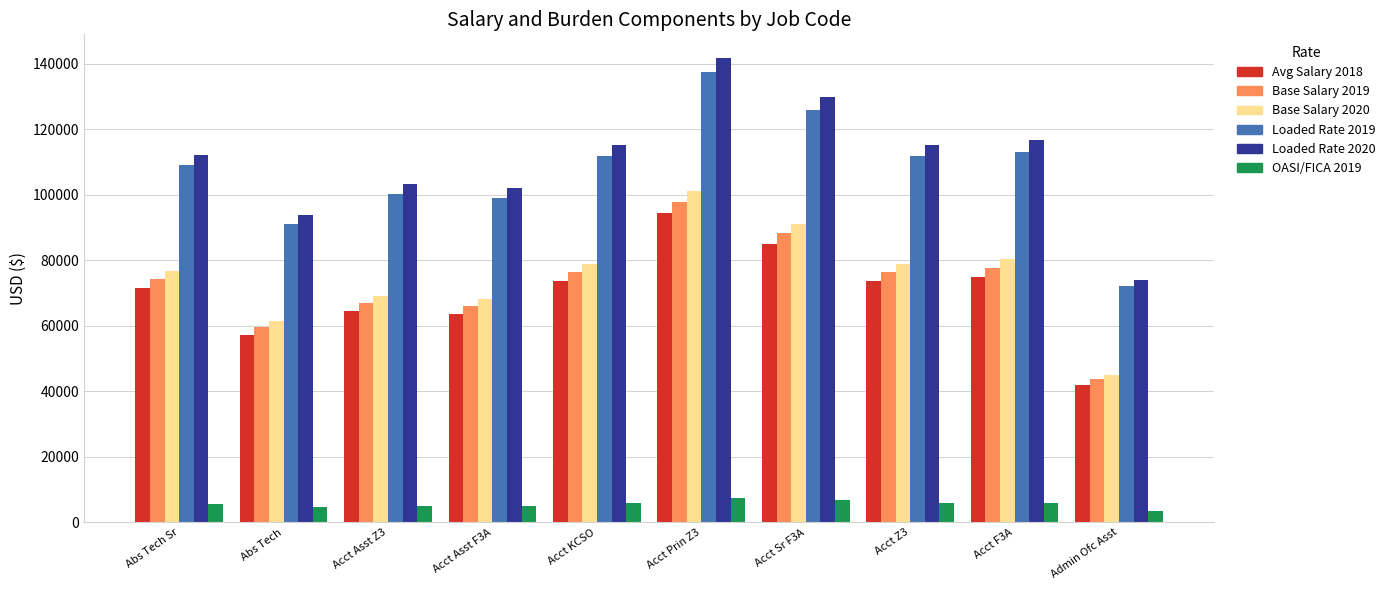

What is the label of the 1st bar from the right?

Admin Ofc Asst